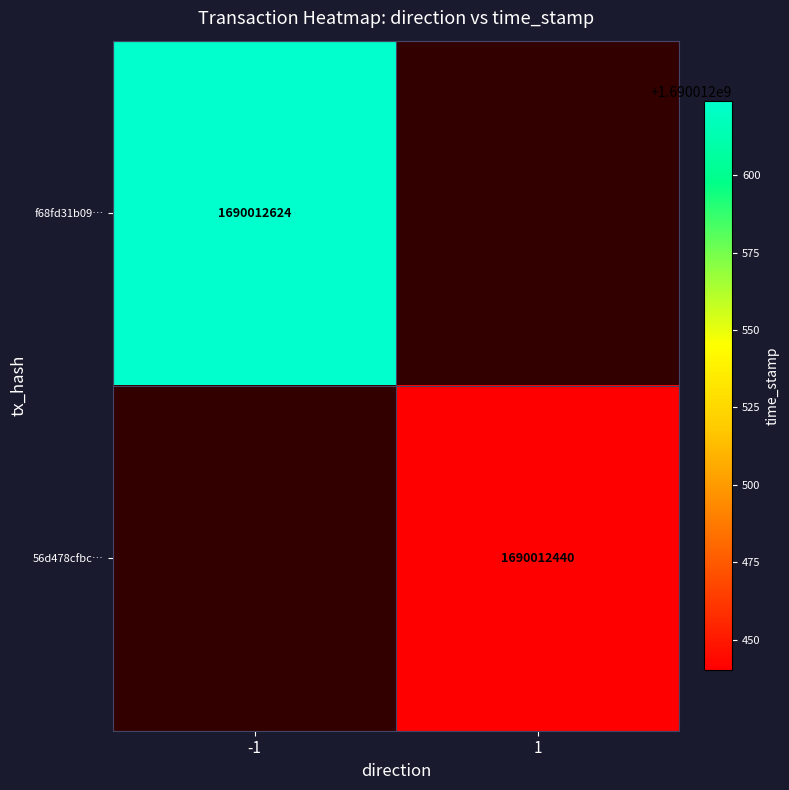

Is it true that 56d478cfbc465703343944dbedd3f5b4bd75a28 equals 1690012440 at 1?

True